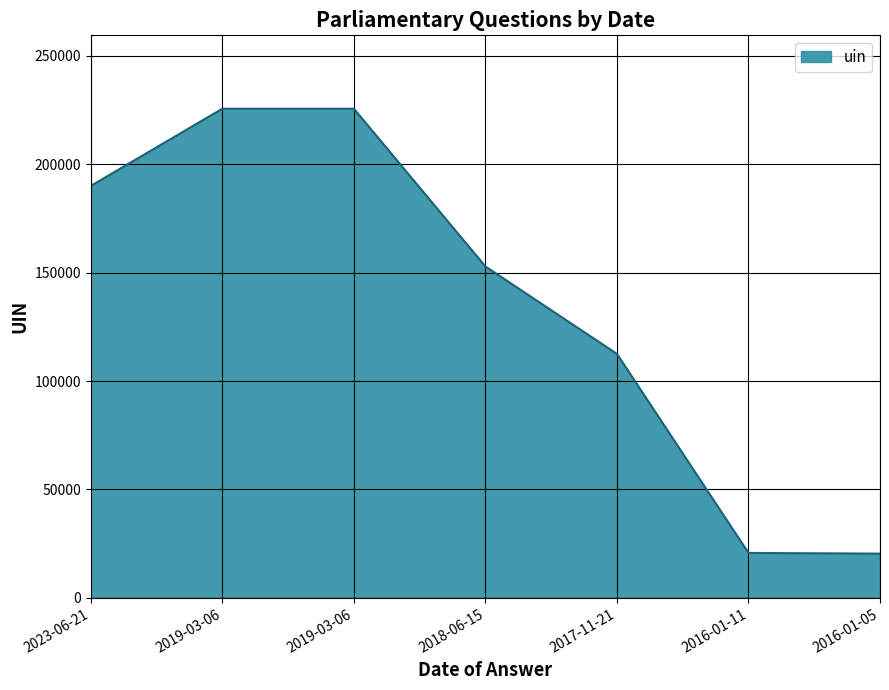

Count the number of data series in this chart.

1